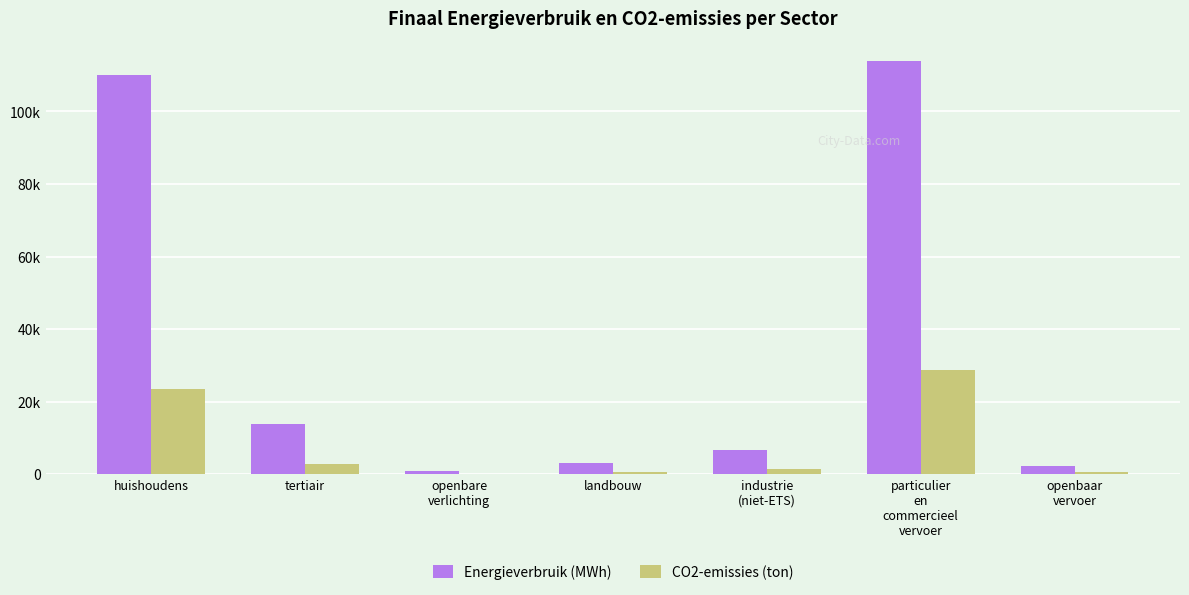

Which series has the widest spread of values?

Energieverbruik (MWh)